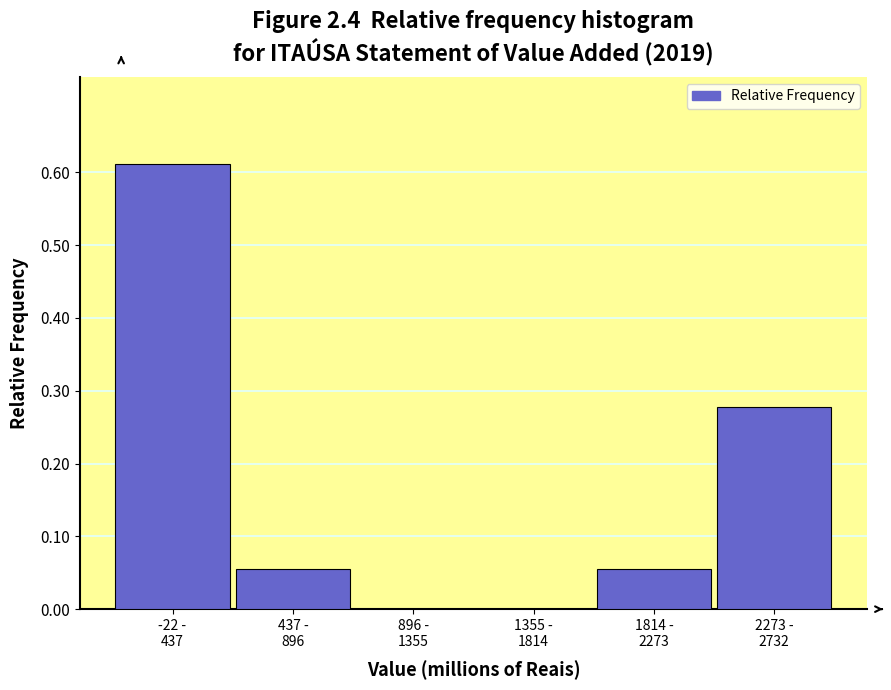

What is the sum of all values?

1.0